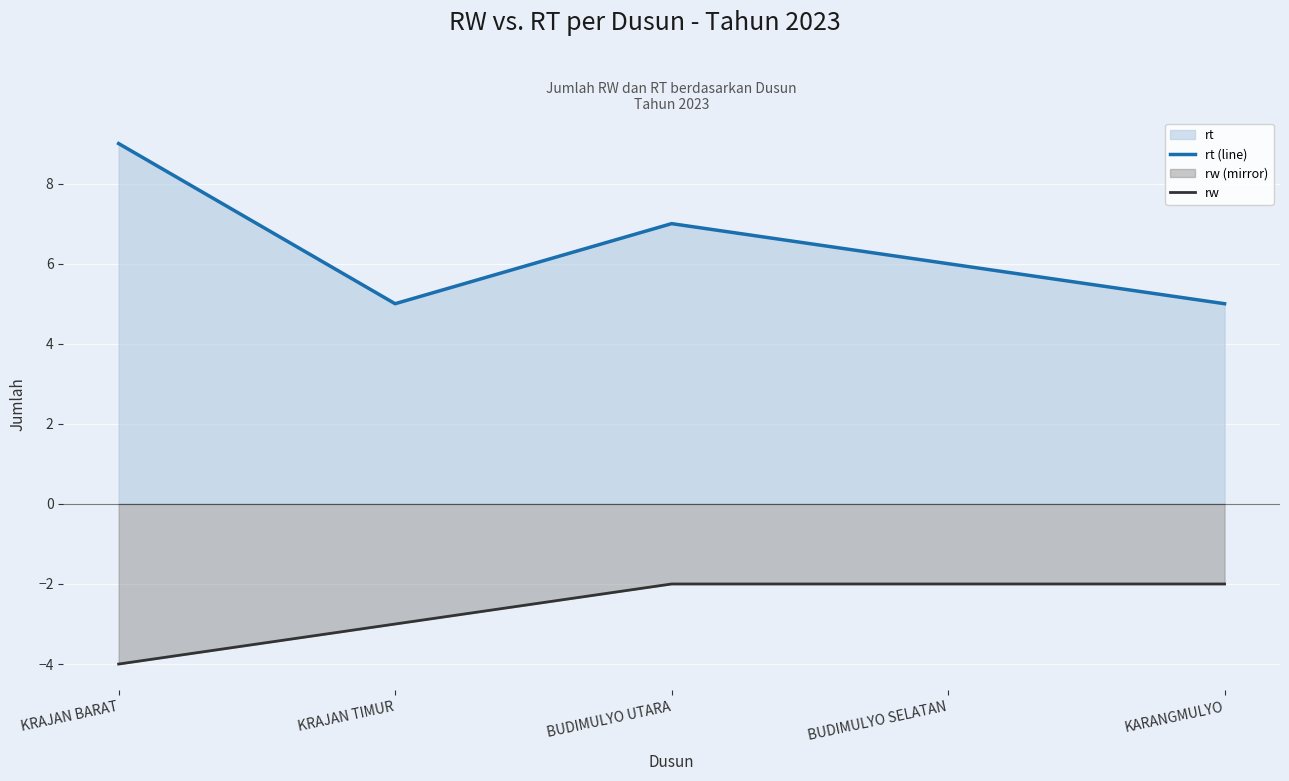

Reading left to right, transcribe all the data shown in this chart.

rt (line): 9	5	7	6	5
rw: -4	-3	-2	-2	-2